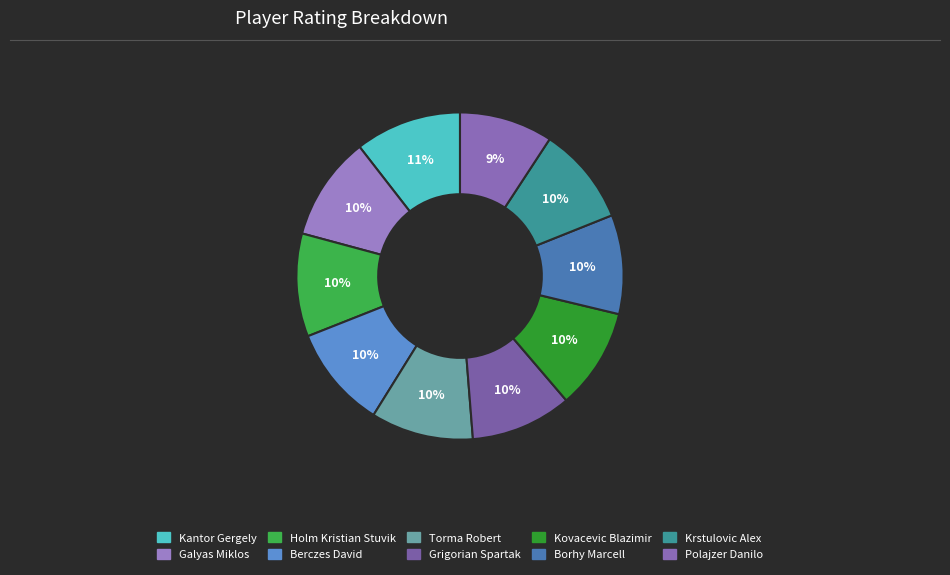

Approximately how many times larger is the value at Berczes David compared to Kantor Gergely?

1.0